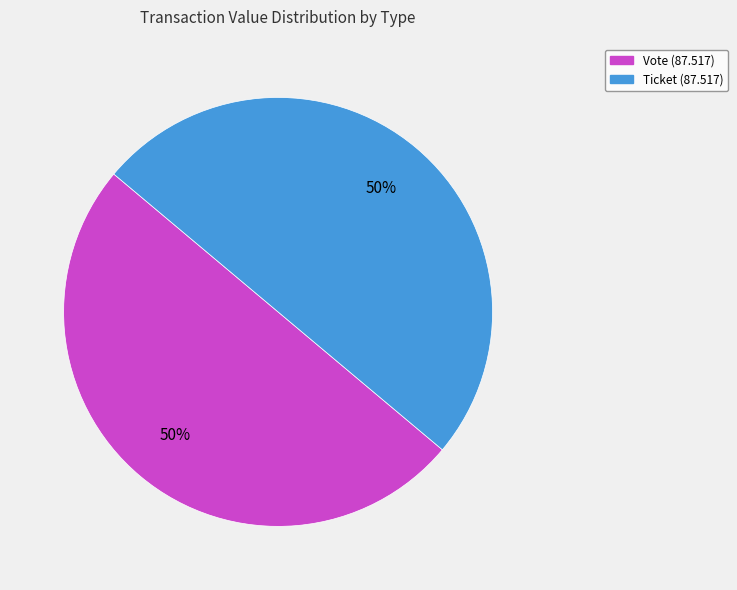

To the nearest percent, what is the average slice percentage?

50%